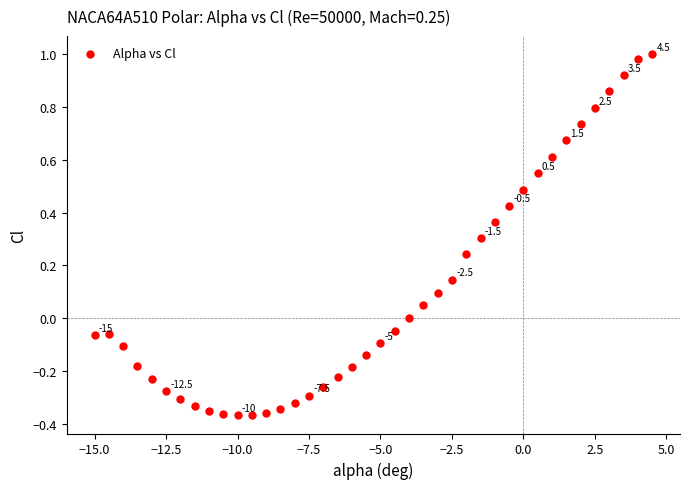

What is the range of Y values (max minus min)?

1.4